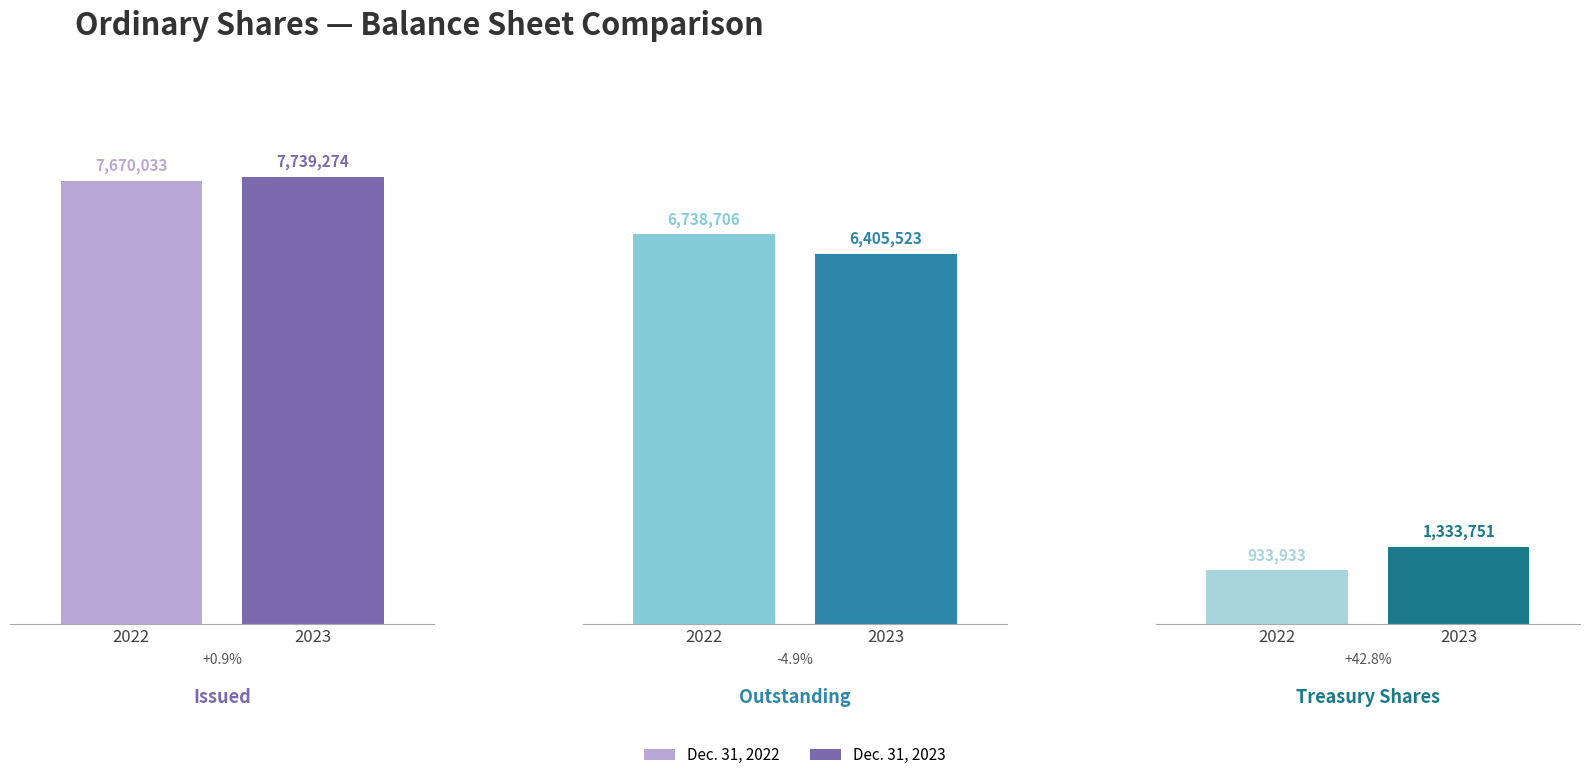

What is the difference between the maximum and second lowest values in the Dec. 31, 2023 series?

1333751